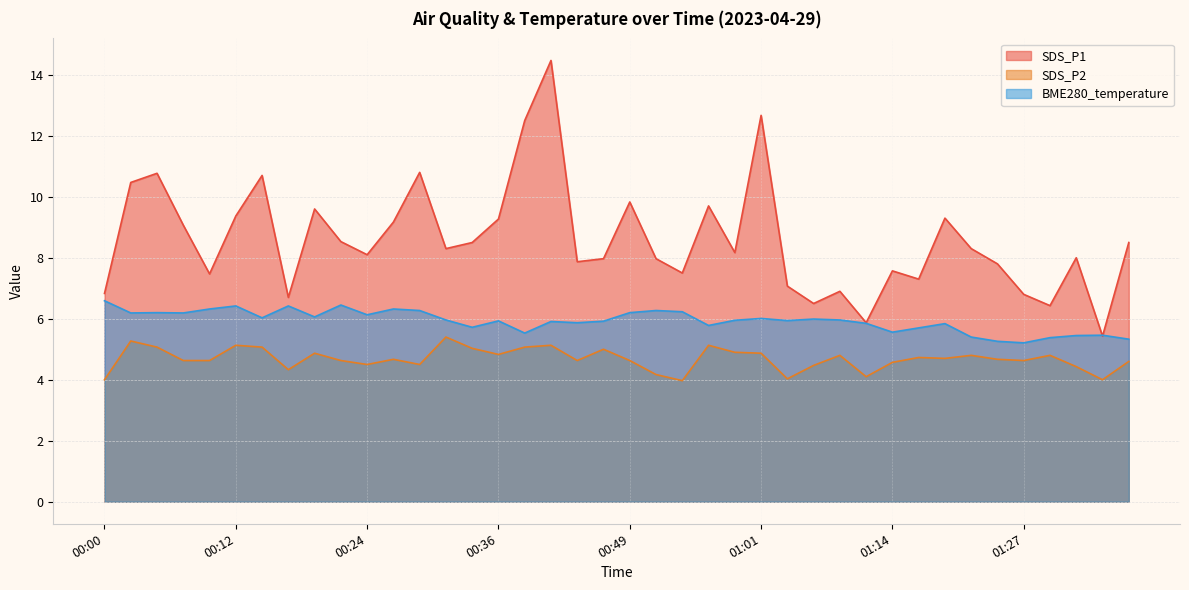

How many interior local peaks does the SDS_P1 series have?

12